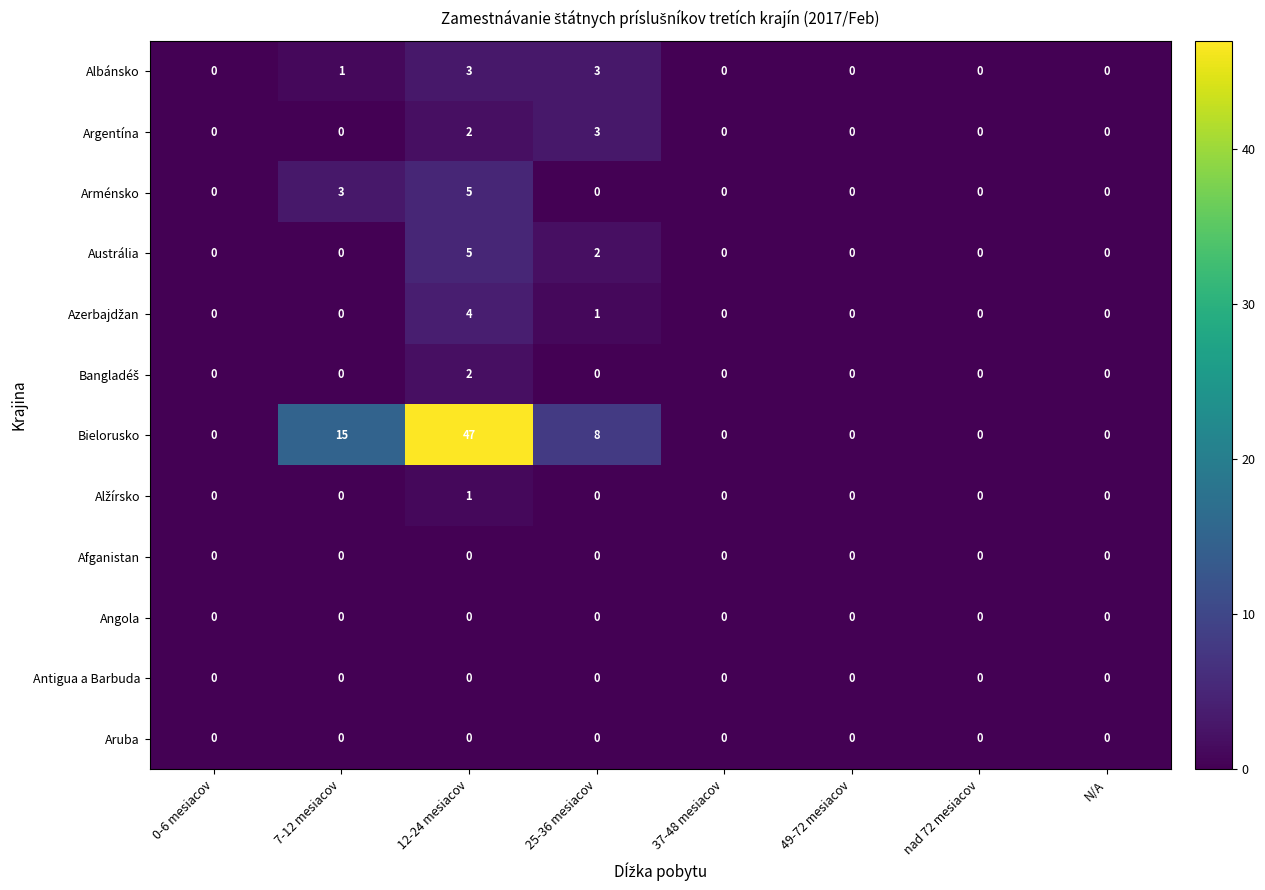

Which series has the widest spread of values?

Bielorusko